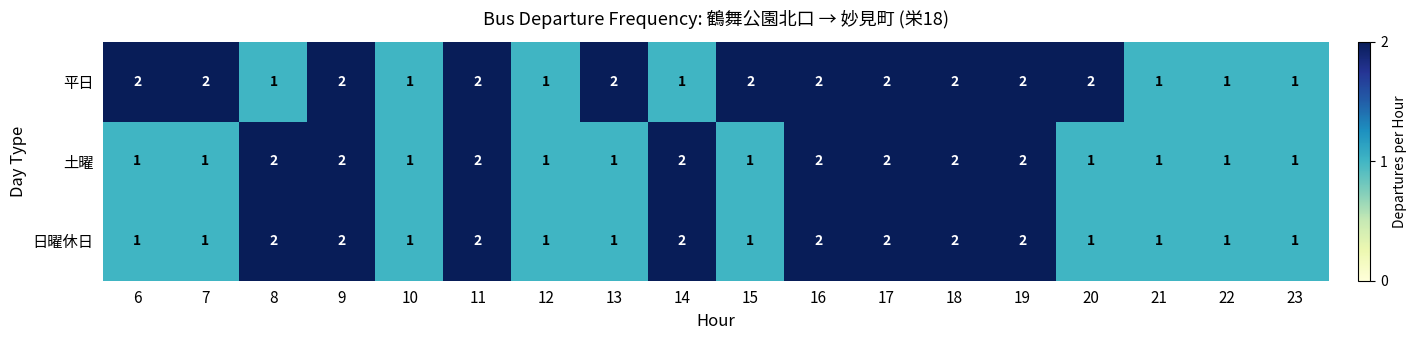

True or false: 平日 has a value of 2 at 18.

True